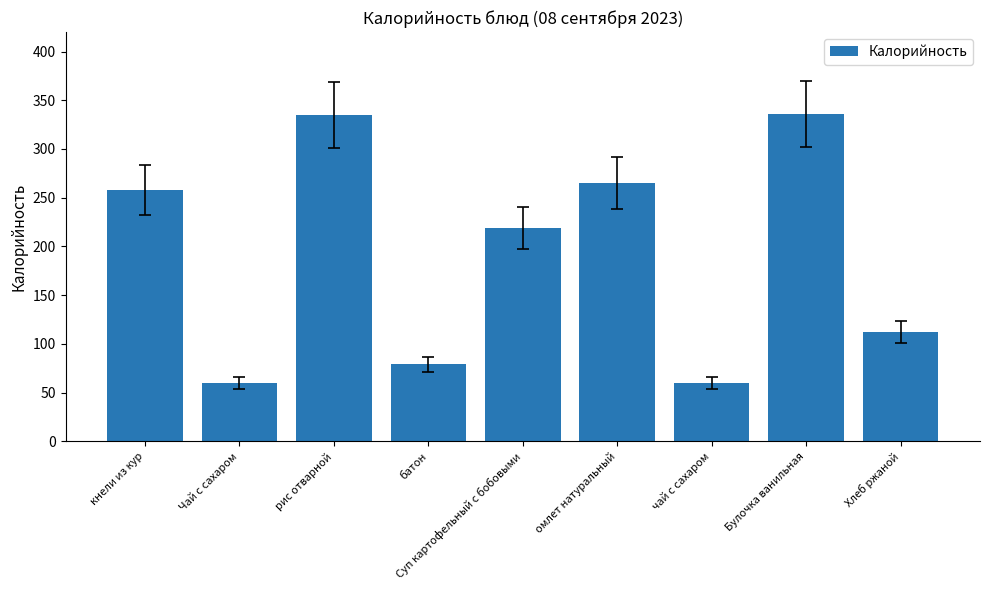

Read the value at Суп картофельный с бобовыми.

219